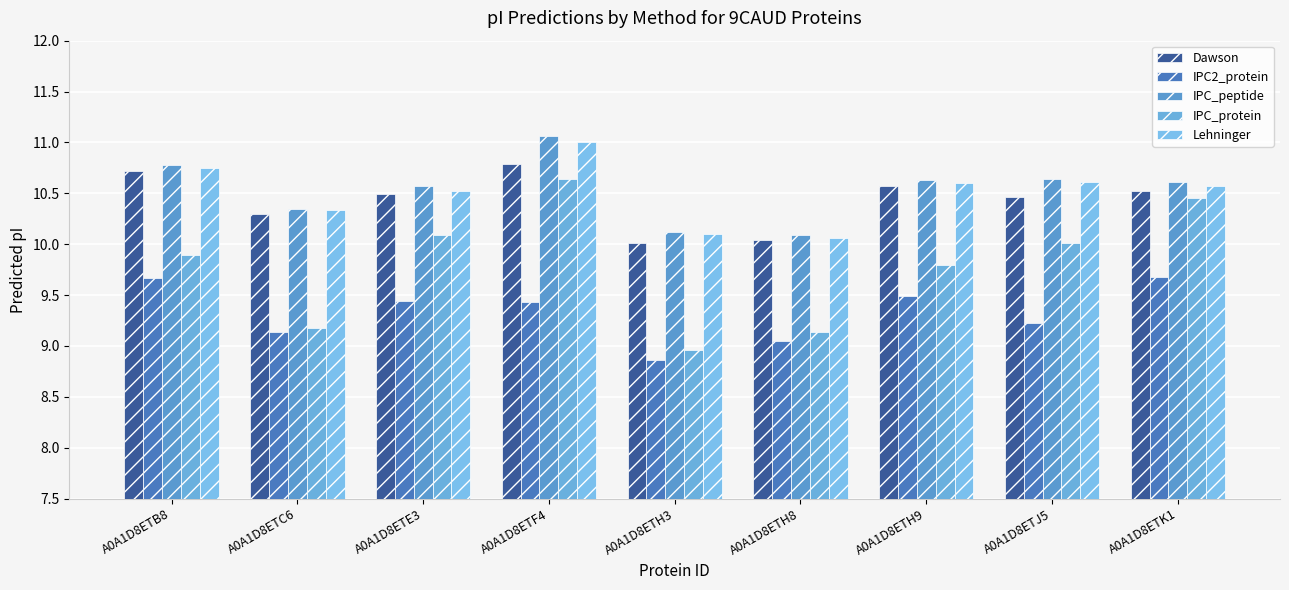

What is the difference between the maximum and minimum values in the Lehninger series?

0.9